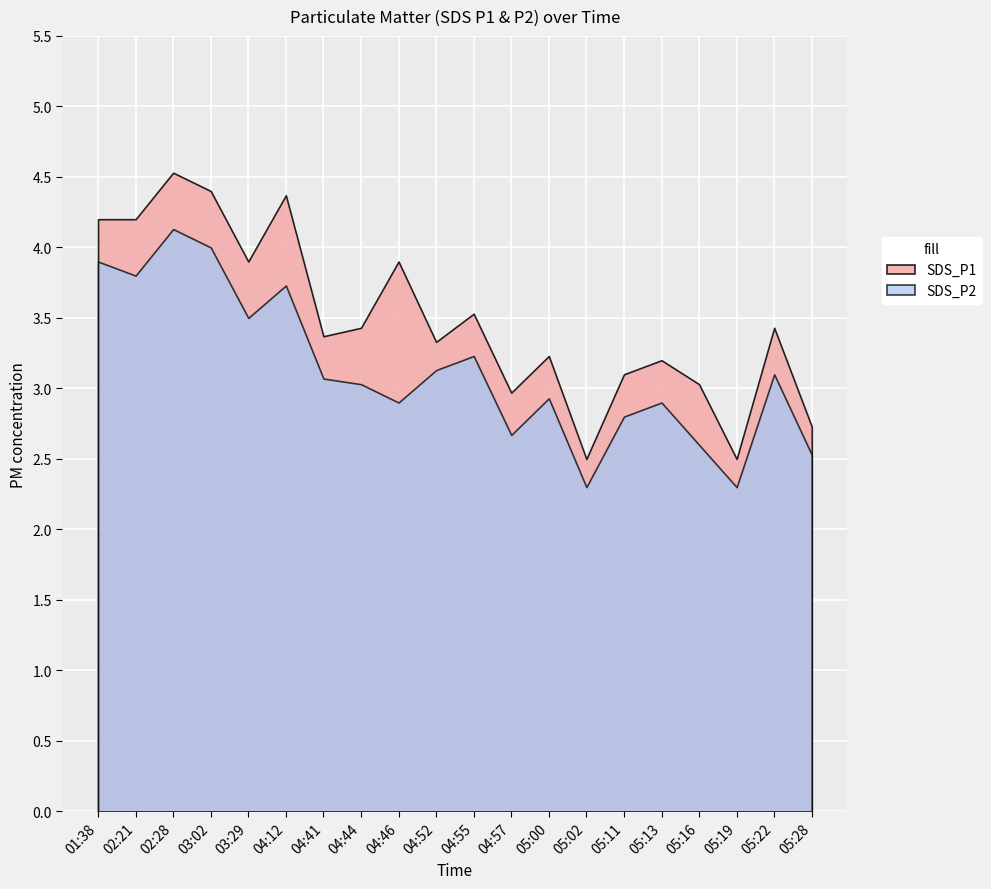

What is the sum of all SDS_P2 values?

62.5